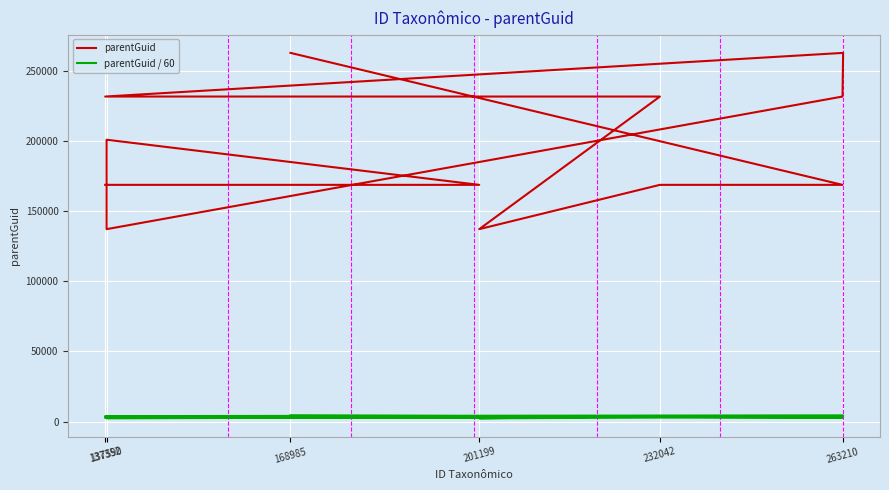

How many values in the parentGuid series are below 201199?

6